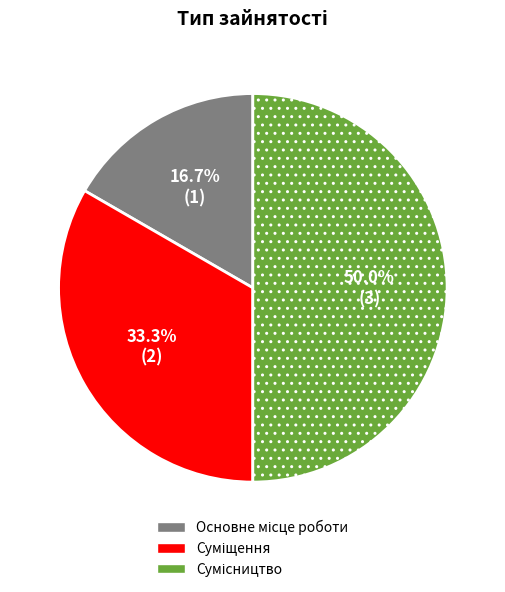

What percentage is the Суміщення slice, to the nearest percent?

33%